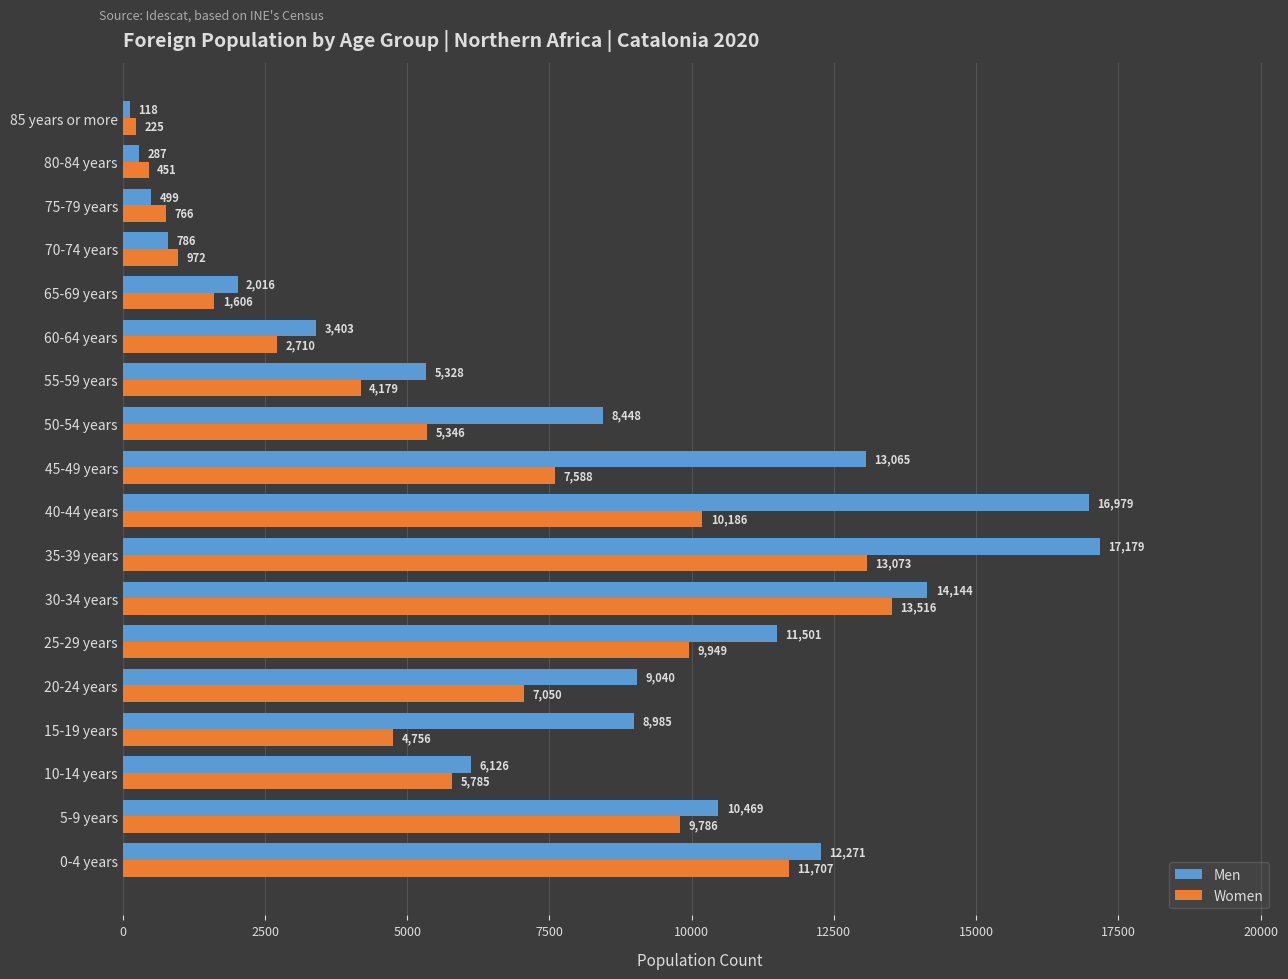

The Men series shows 6126 at 10-14 years. True or false?

True